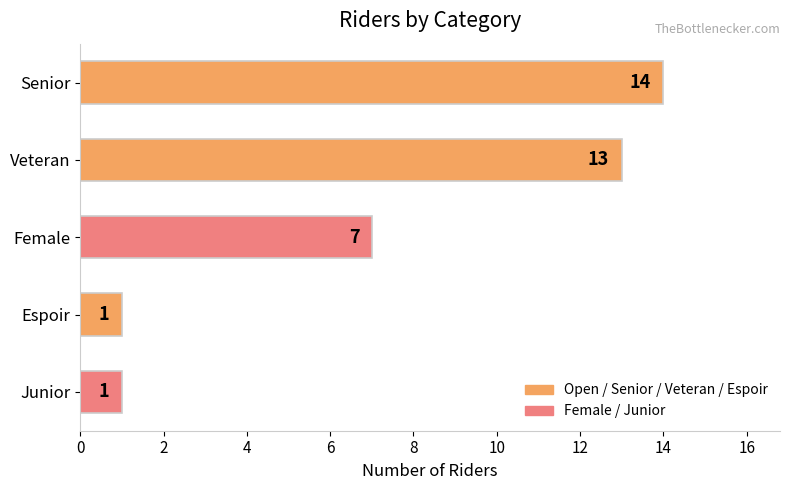

How many bars are there in total?

5